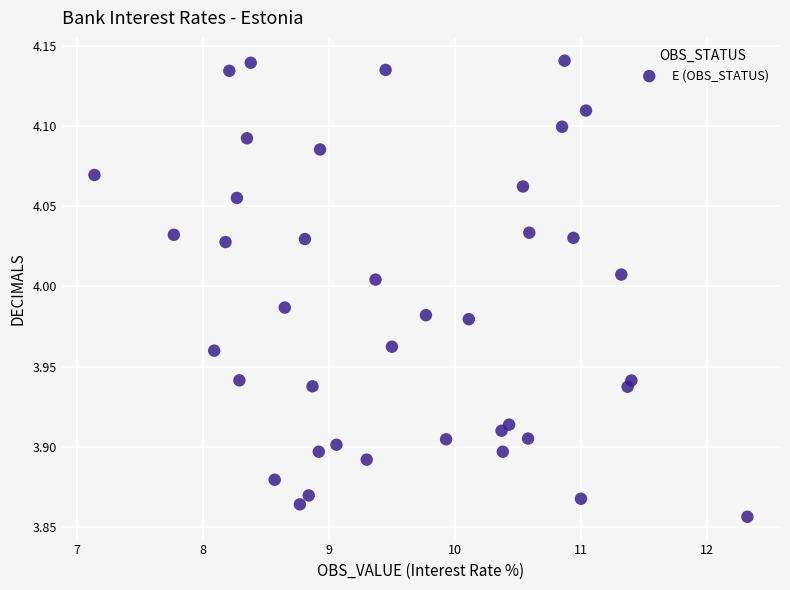

What is the range of Y values (max minus min)?

0.3